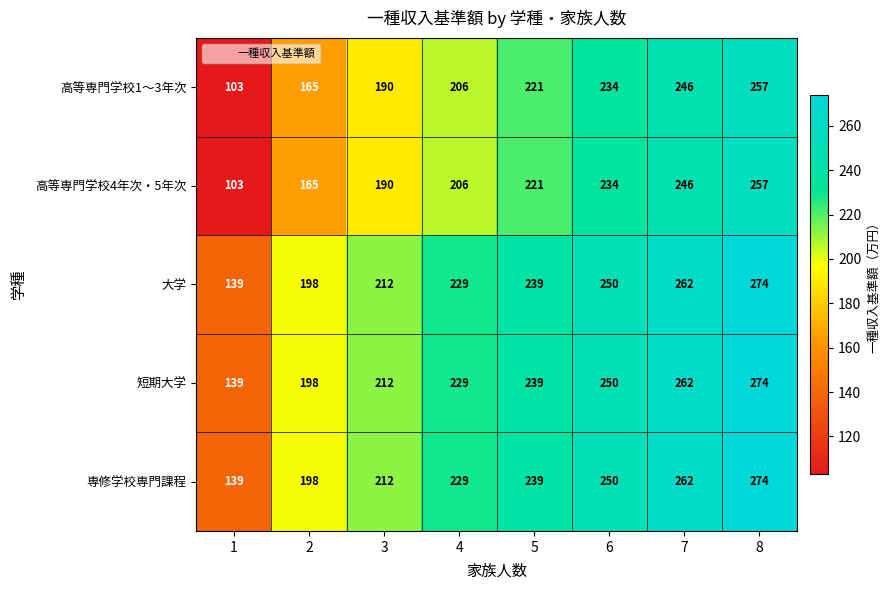

What is the difference between the highest and lowest values at 4?

23